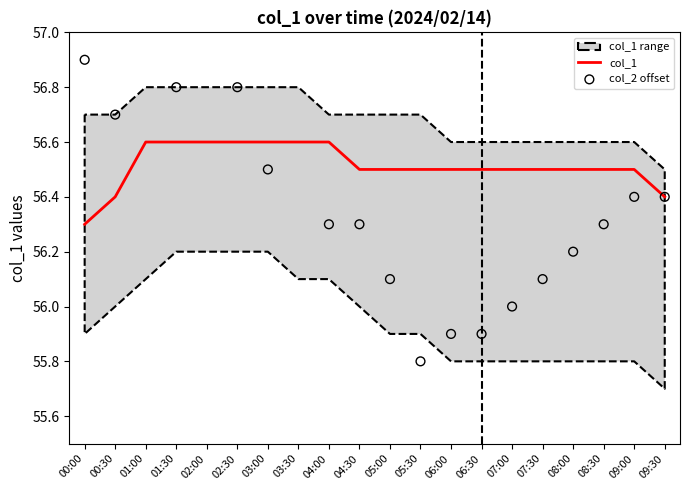

At which label is col_1 closest to 56?

00:00